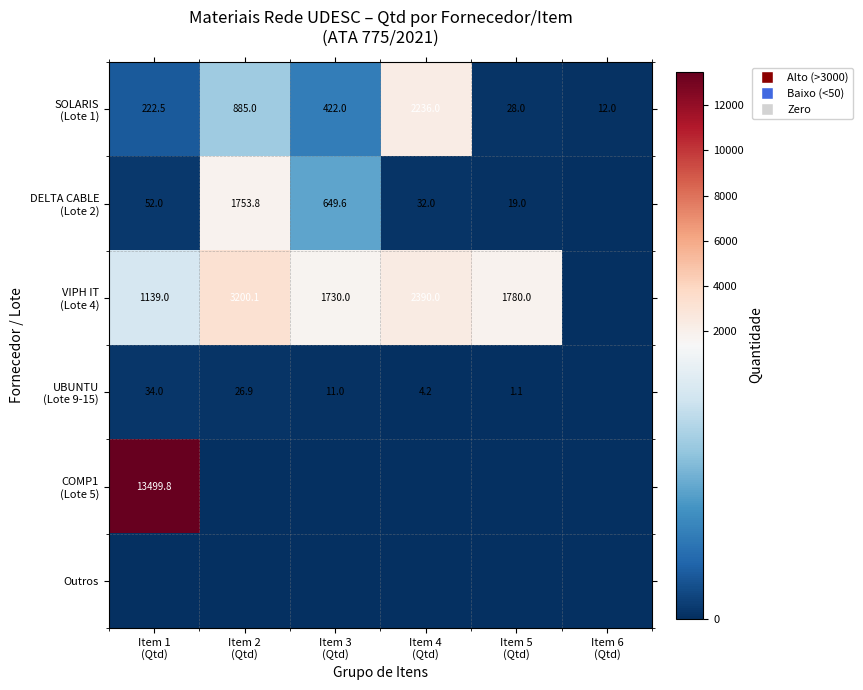

True or false: COMP1 (Lote 5) has a value of 8237.7 at Item 6 (Qtd).

False